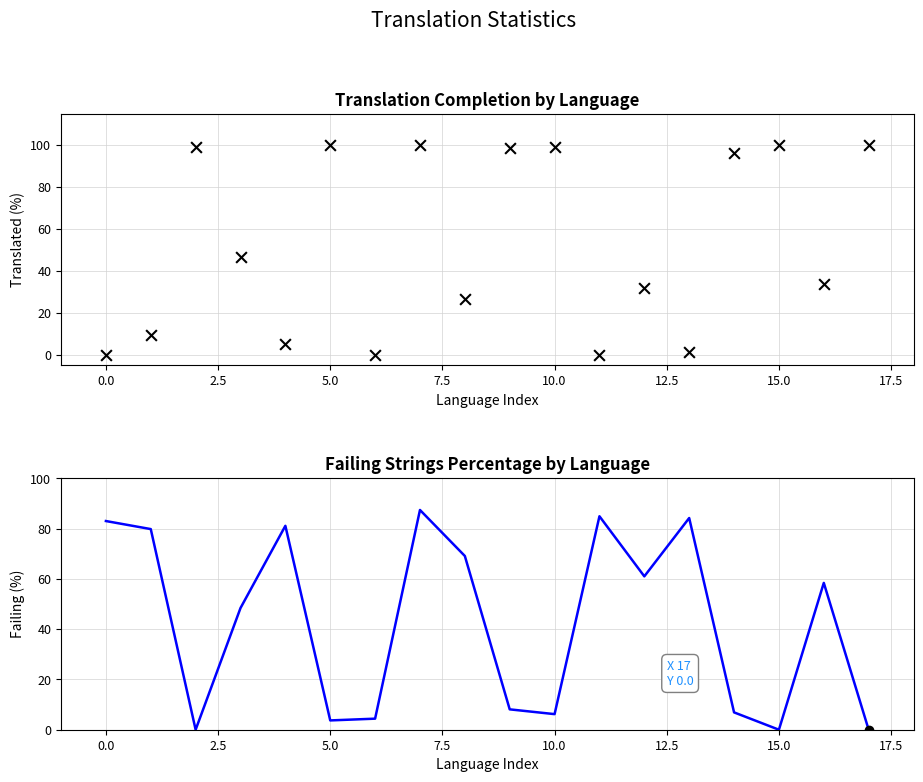

Which series reaches the minimum Y coordinate?

translated_percent